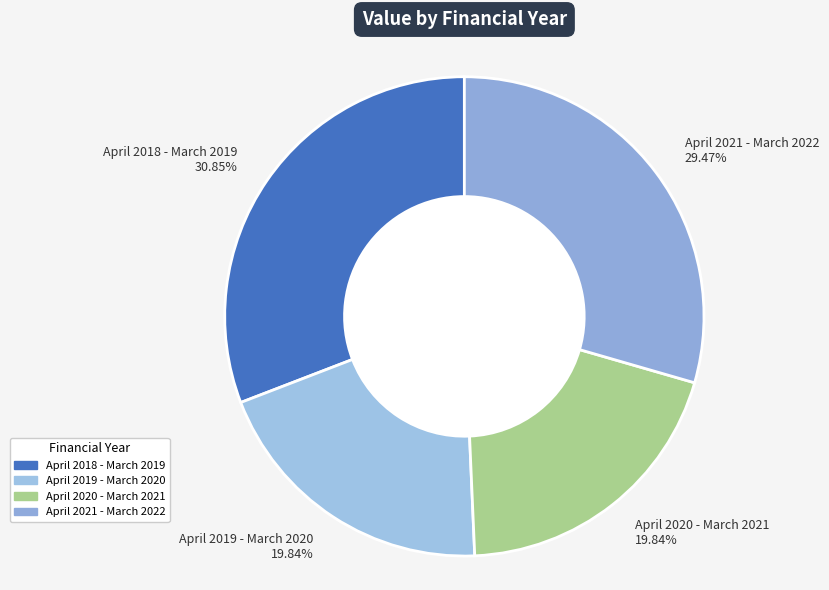

Which slice is the largest?

April 2018 - March 2019